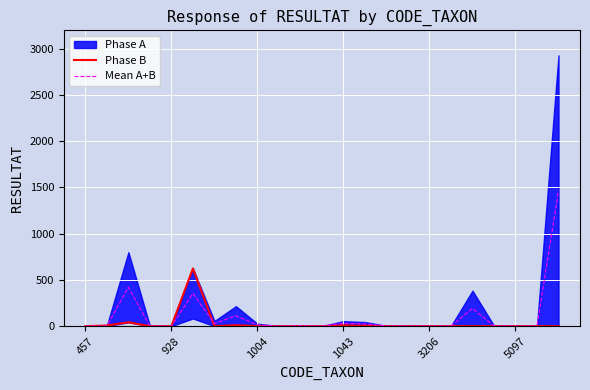

How many values in Mean A+B are above zero?

21